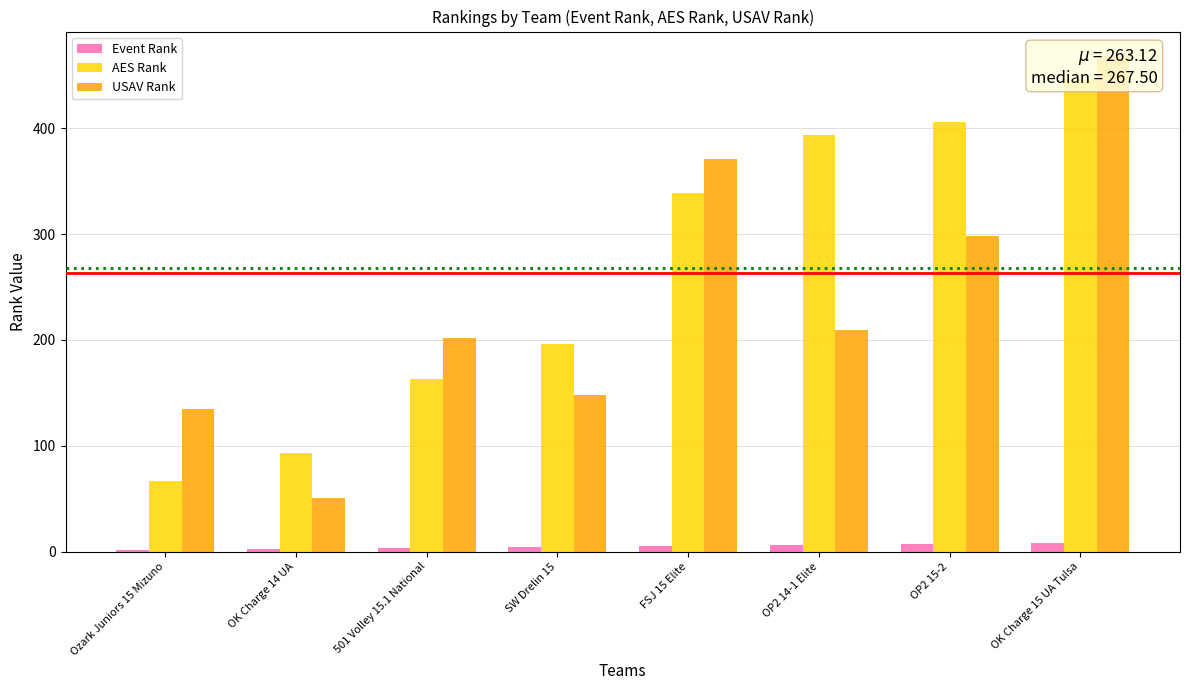

What is the sum of the Event Rank values at Ozark Juniors 15 Mizuno and SW Drelin 15?

5